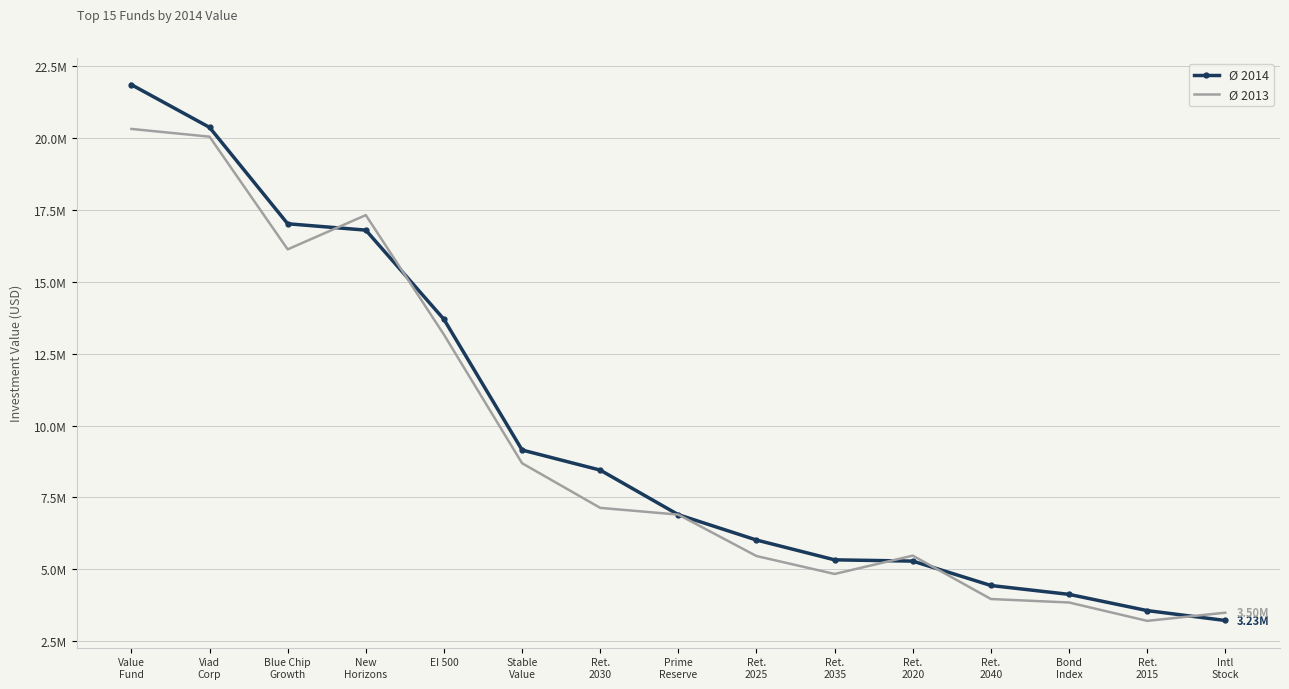

What is the sum of all Ø 2014 values?

146198280